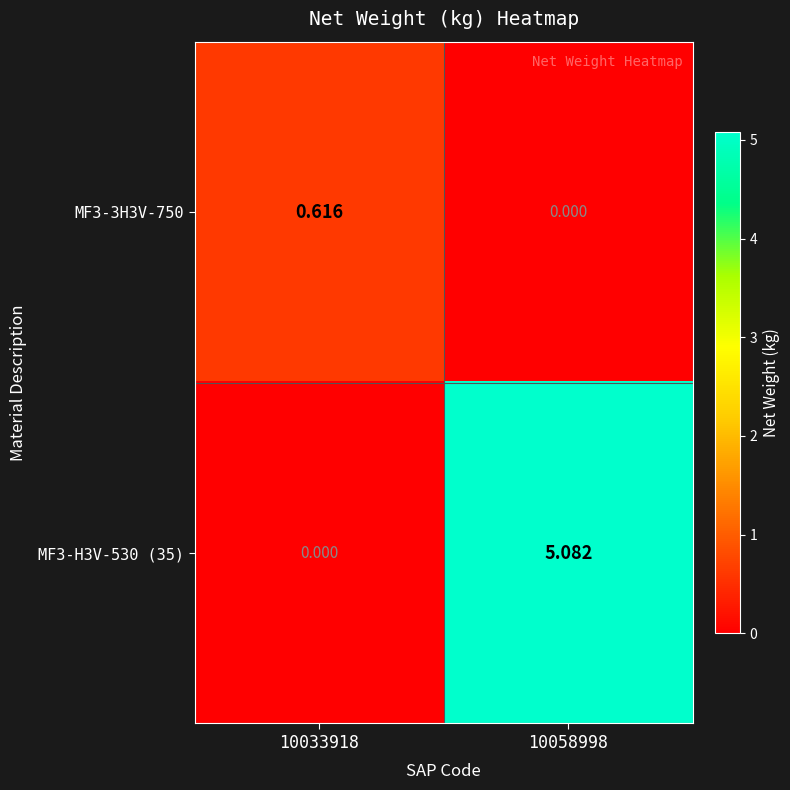

Is the value of MF3-3H3V-750 at 10033918 greater than the value of MF3-H3V-530 (35) at 10033918?

Yes